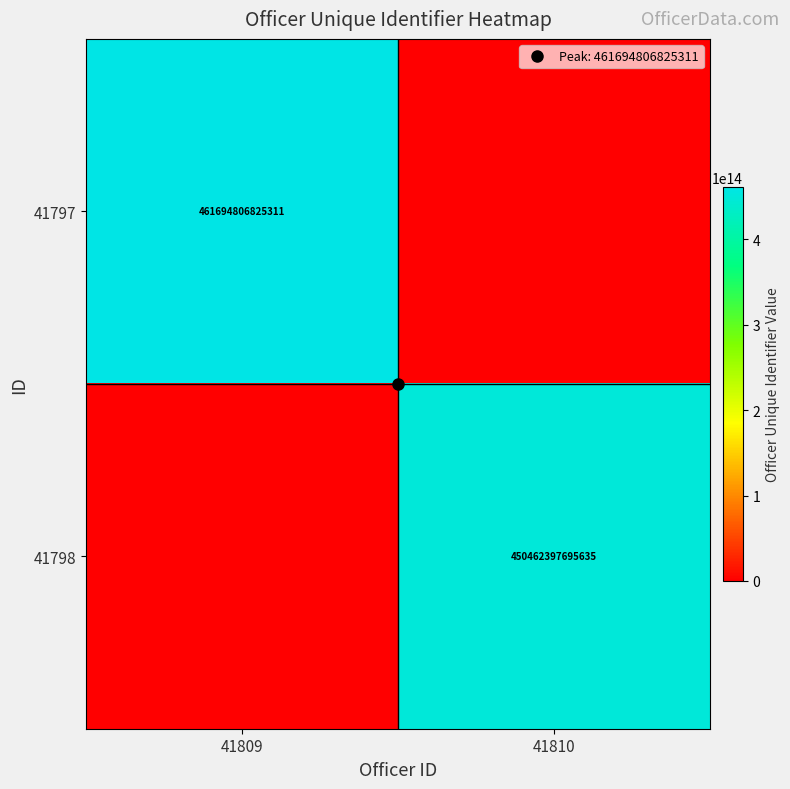

Read the 41798 value at 41810.

450462397695635